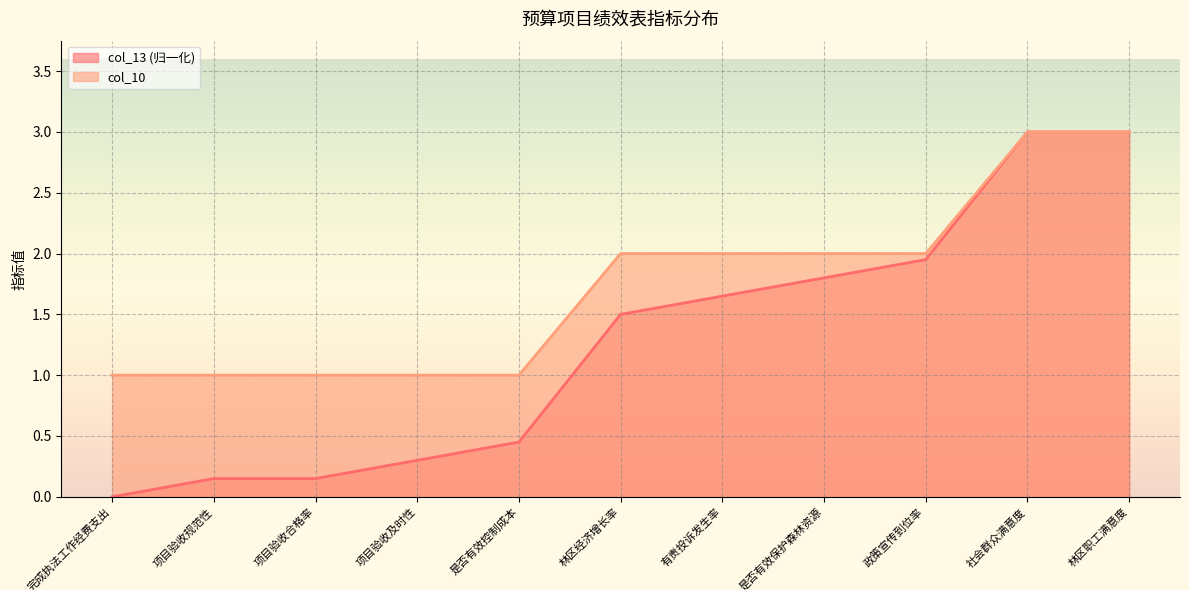

How many lines are shown in the chart?

2